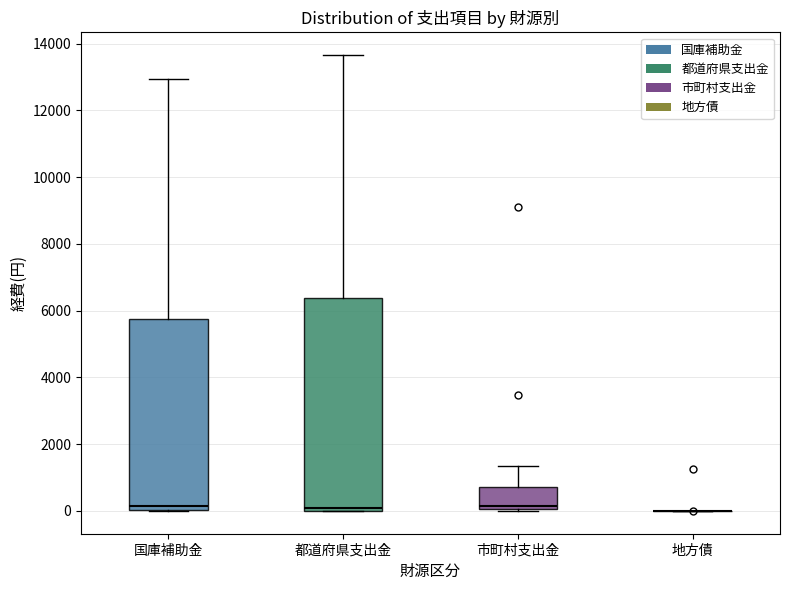

Which box is the tallest, from its lower edge to its upper edge?

都道府県支出金